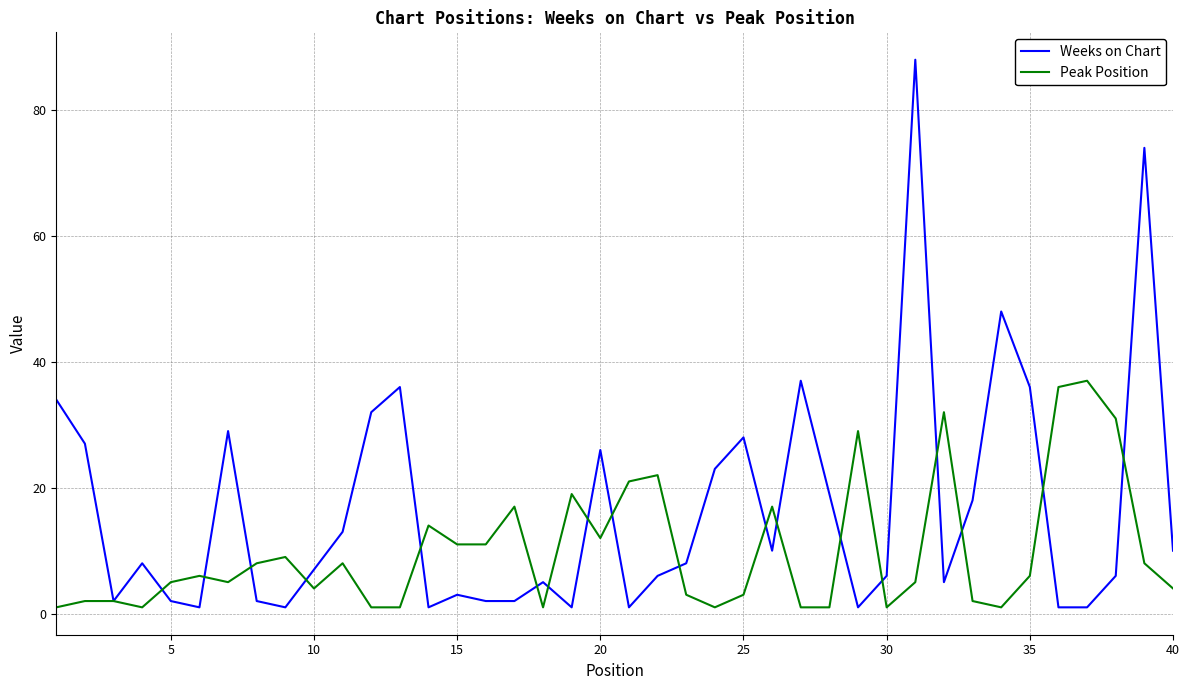

What is the greatest value displayed?

88